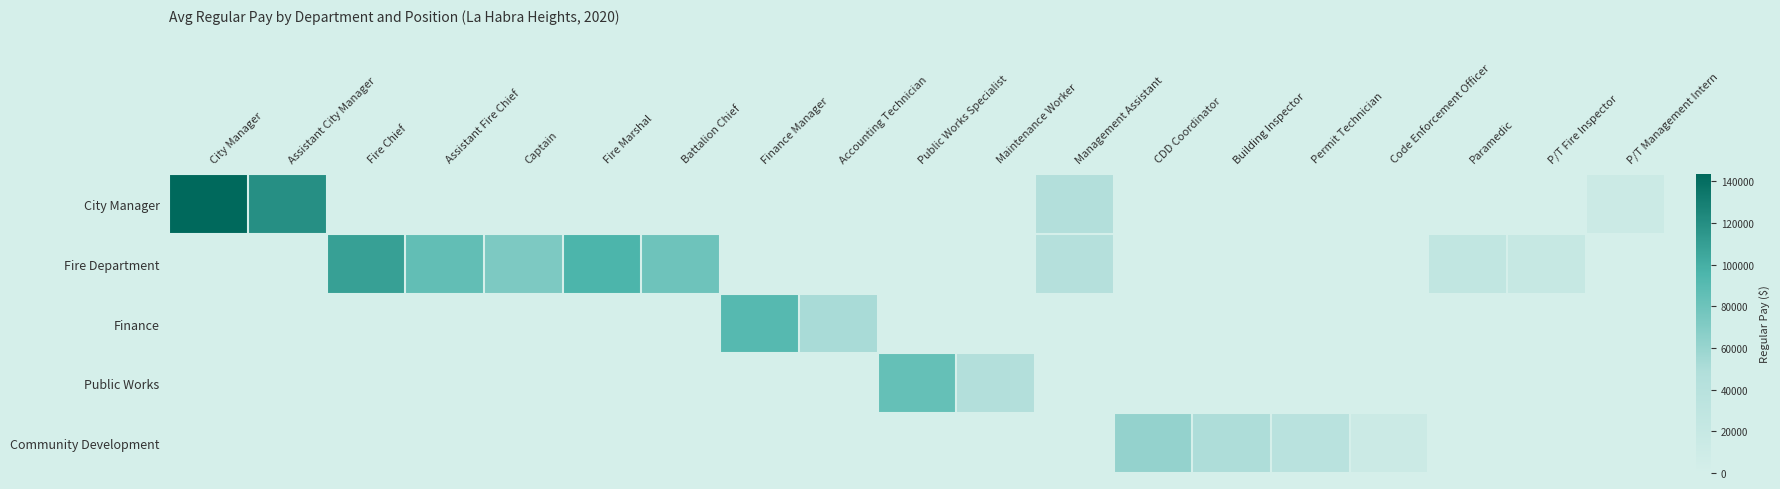

Rank the series at Maintenance Worker from lowest to highest value.

City Manager, Fire Department, Finance, Community Development, Public Works